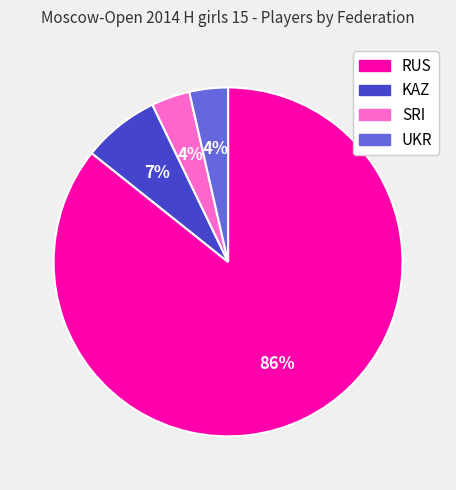

What is the majority slice?

RUS